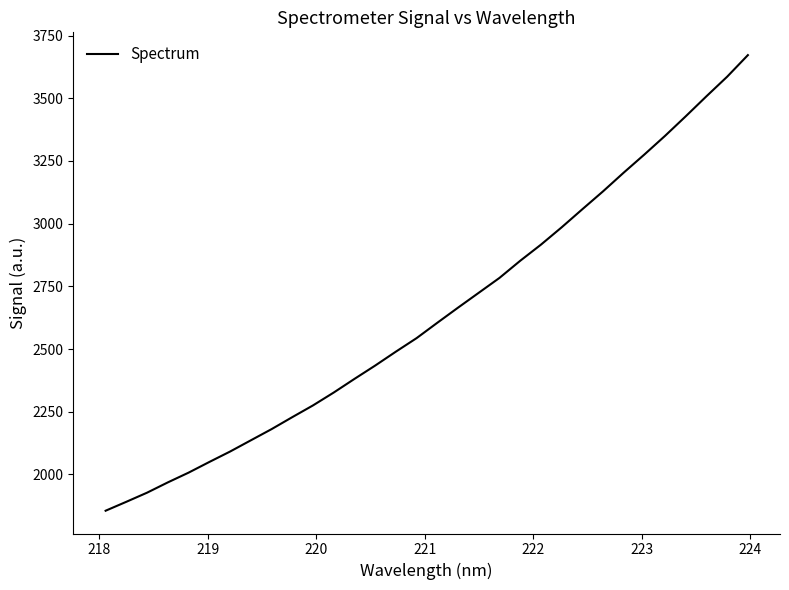

What is the greatest value displayed?

3672.2